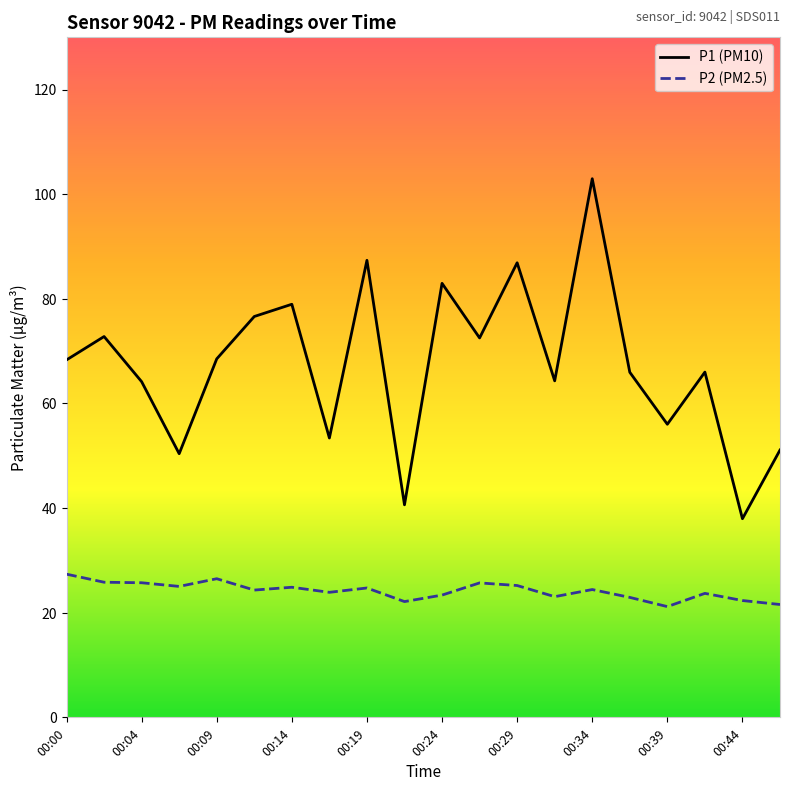

What is the difference between the maximum and minimum values in the P2 (PM2.5) series?

6.2